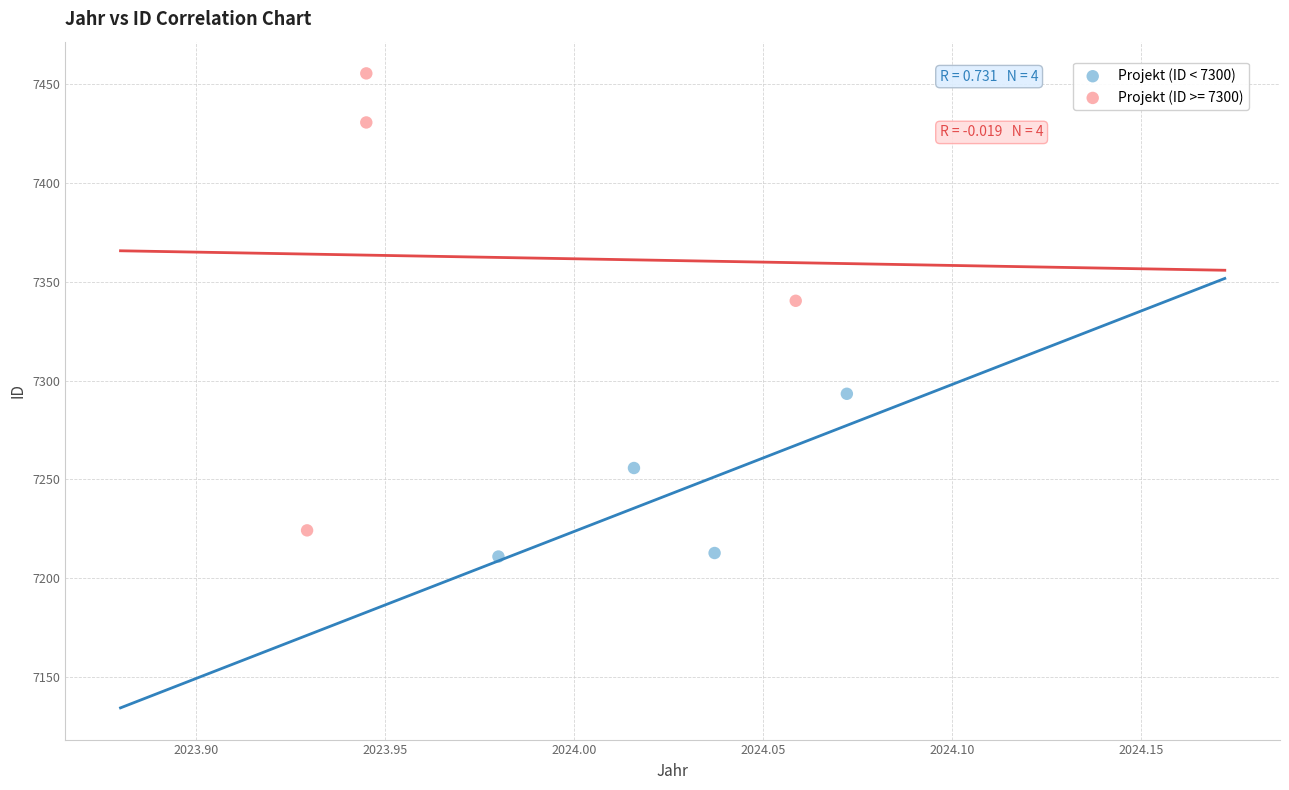

Which series has the largest Y range (max minus min)?

Projekt (ID >= 7300)